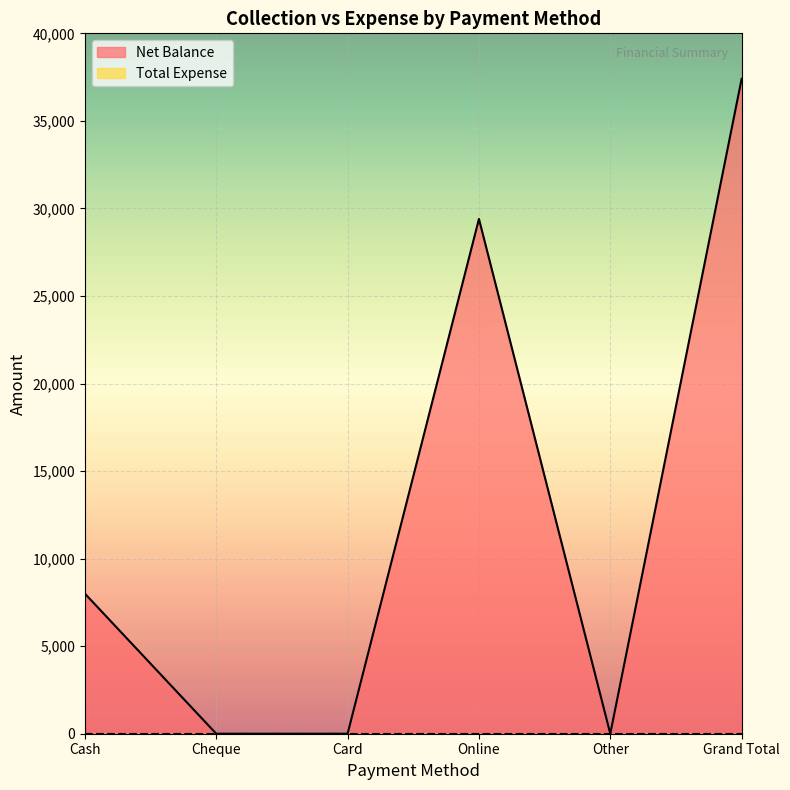

At which label does the data first exceed 8000?

Online